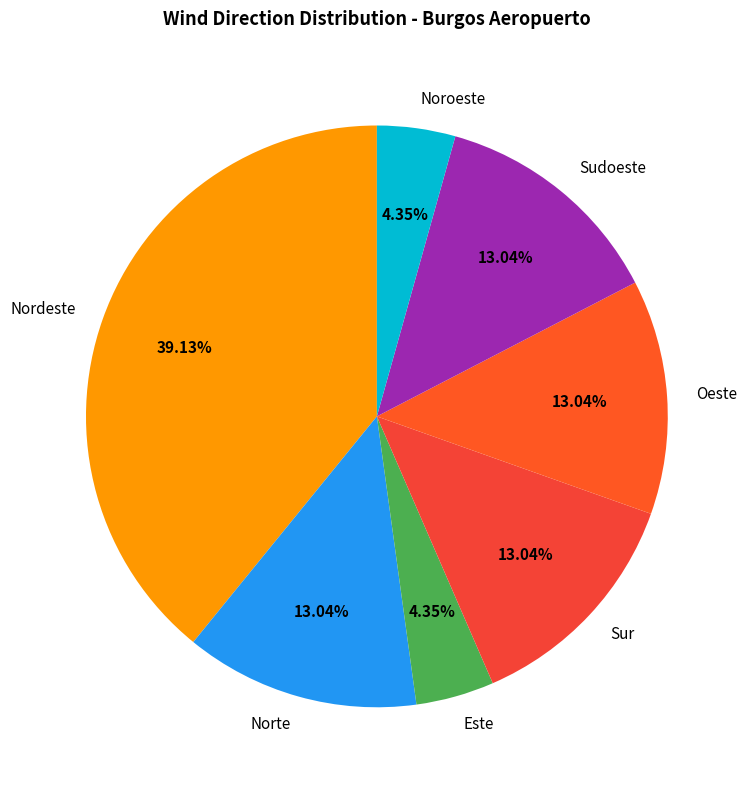

Does Oeste represent more than half of the total?

No